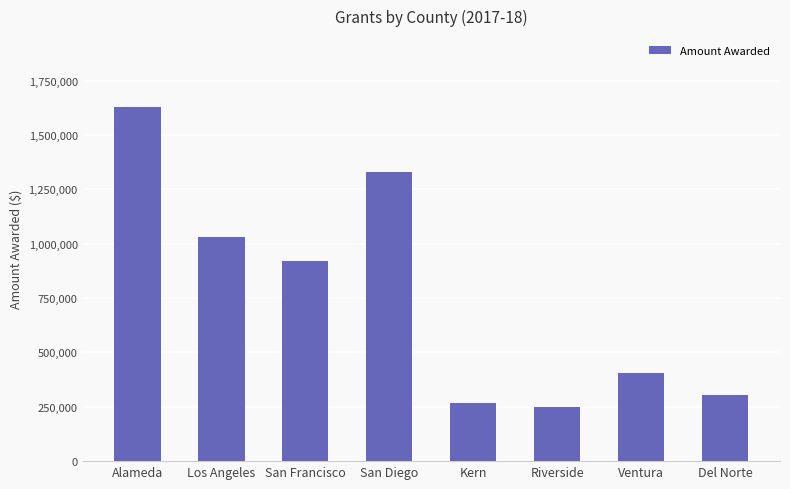

How many data points does each series have?

8